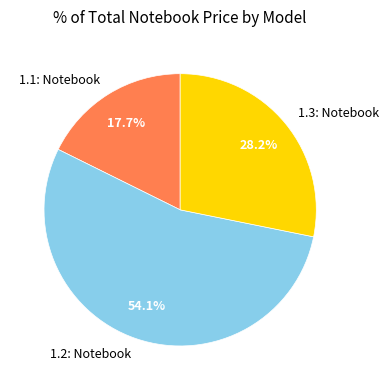

Which has a higher value, 1.1: Notebook or 1.2: Notebook?

1.2: Notebook